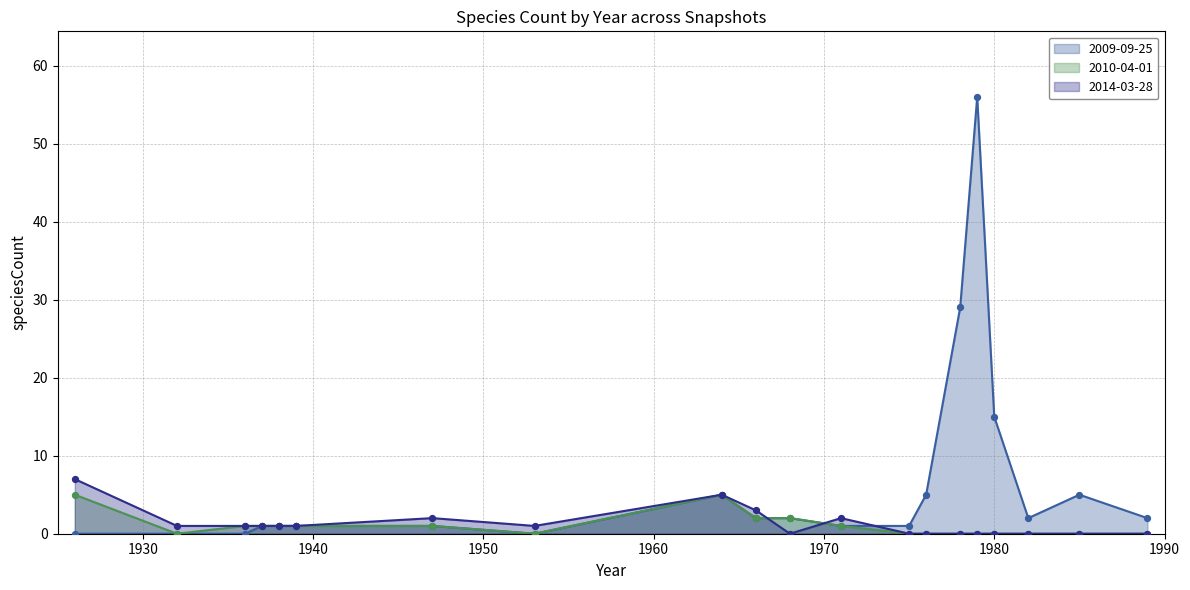

Which series contains the highest Y value?

2009-09-25